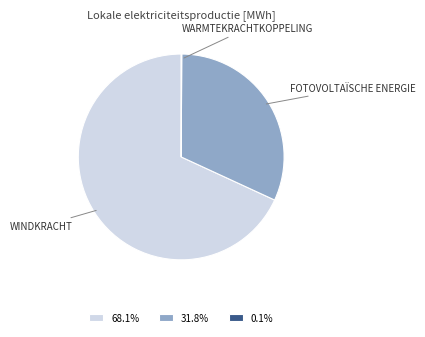

Is there any slice that represents more than half of the pie?

Yes